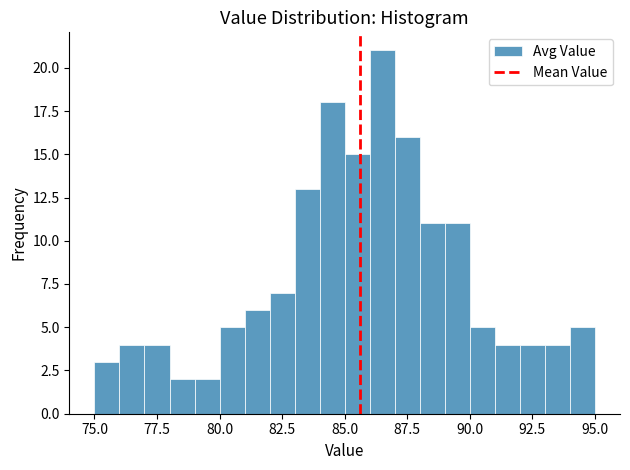

Read against the x-axis, roughly where is the centre of the tallest bar?

86.5